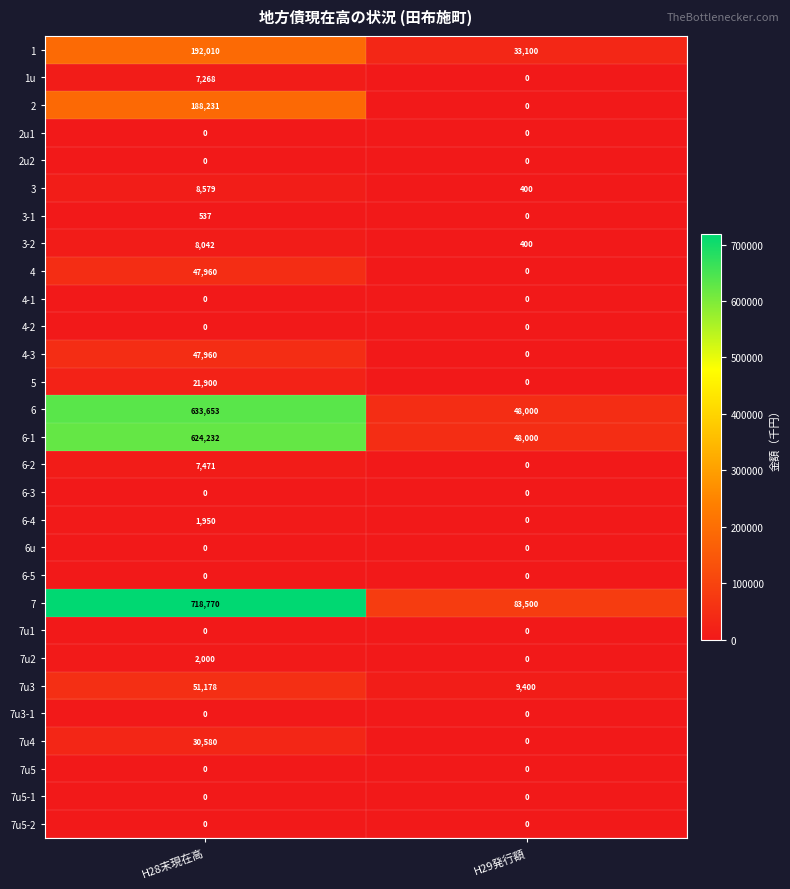

Between H28末現在高 and H29発行額, which series saw the biggest shift?

7